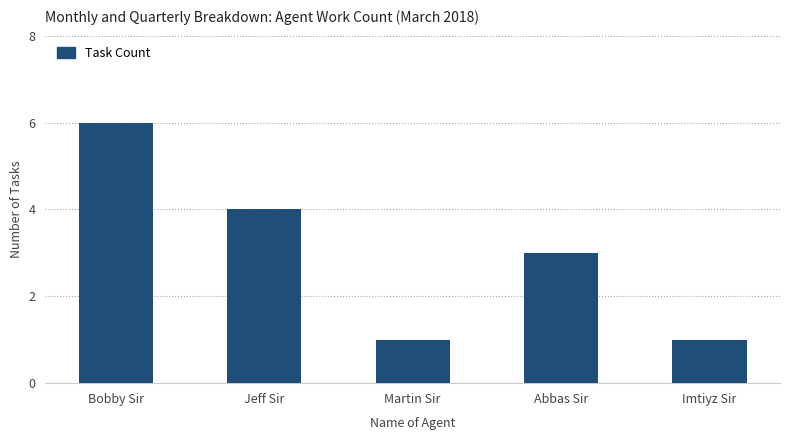

What is the label of the 5th bar from the right?

Bobby Sir